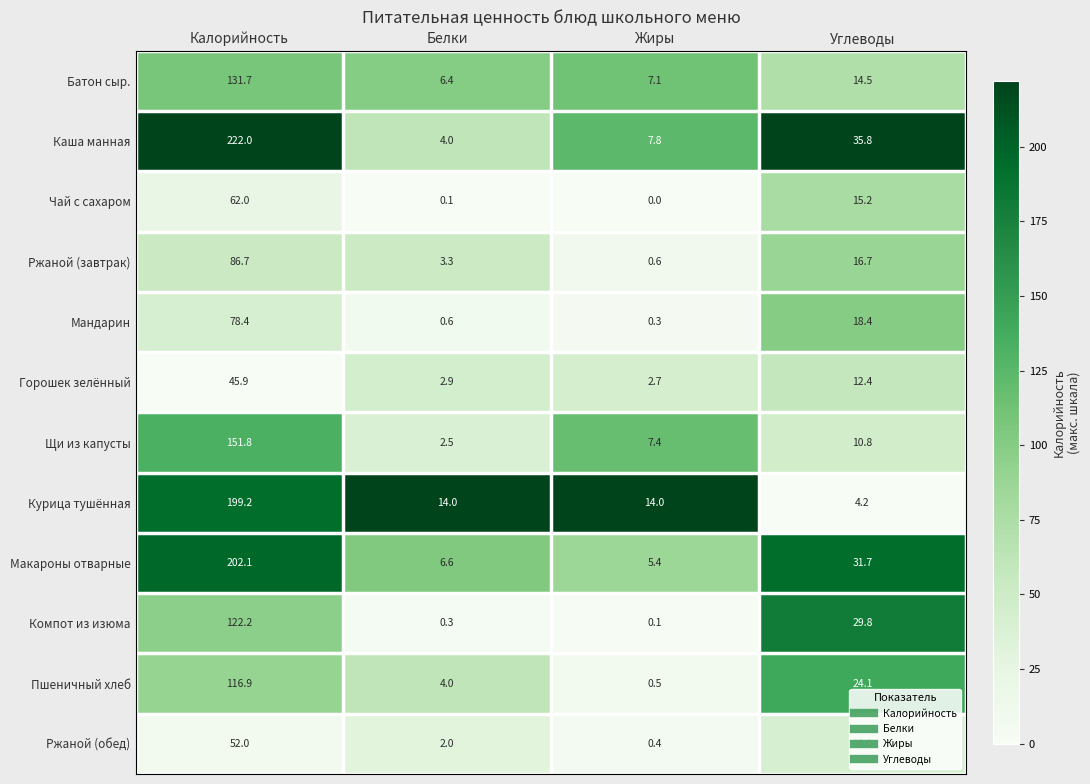

What is the difference between the highest and lowest values at Углеводы?

31.6